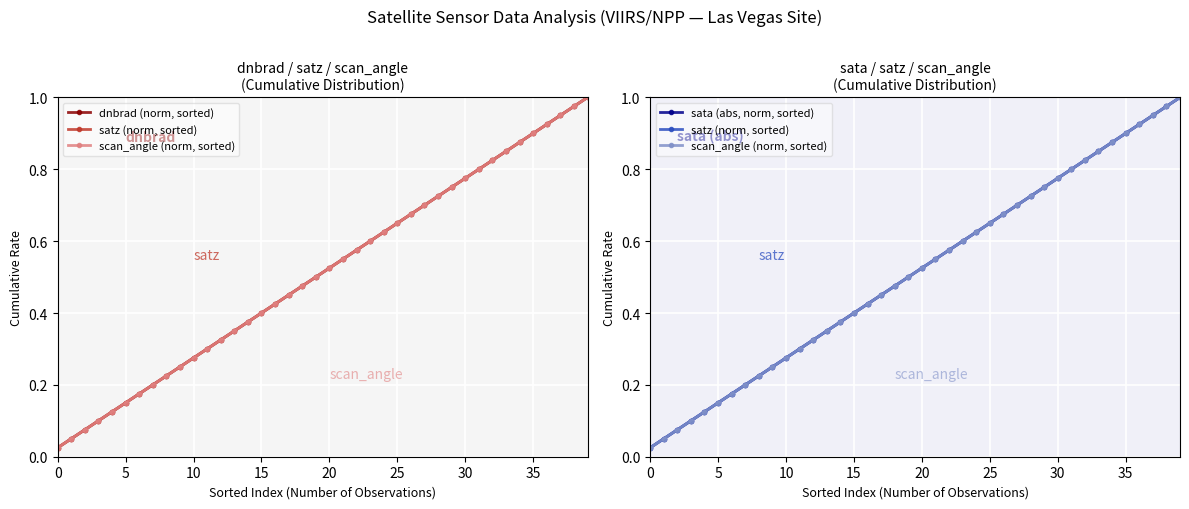

The value of dnbrad (norm, sorted) at 34 is 0.9. True or false?

True